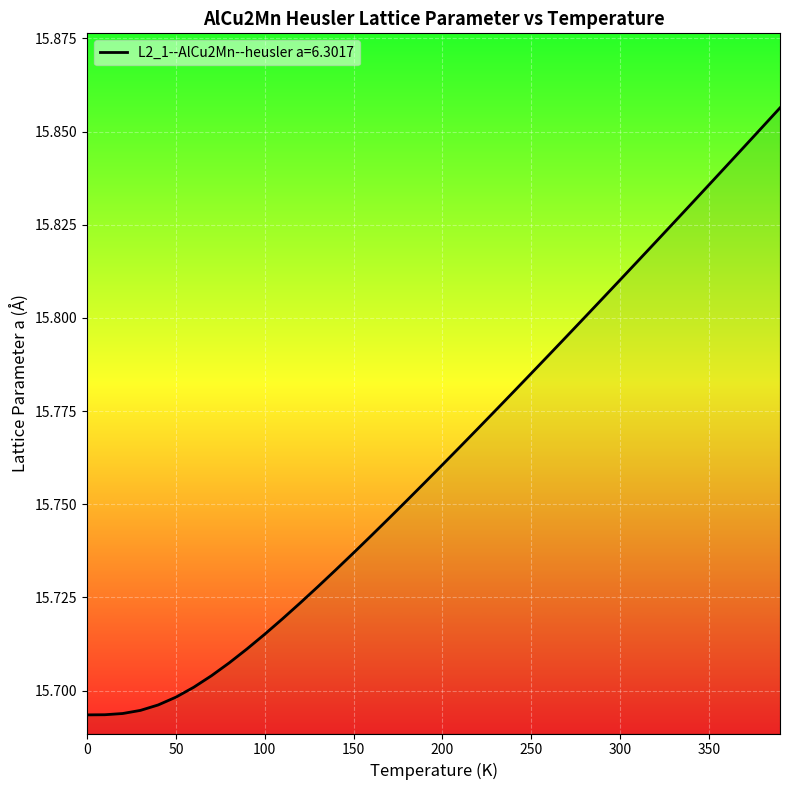

Reading right to left, transcribe all the data shown in this chart.

15.9	15.9	15.8	15.8	15.8	15.8	15.8	15.8	15.8	15.8	15.8	15.8	15.8	15.8	15.8	15.8	15.8	15.8	15.8	15.8	15.8	15.8	15.7	15.7	15.7	15.7	15.7	15.7	15.7	15.7	15.7	15.7	15.7	15.7	15.7	15.7	15.7	15.7	15.7	15.7